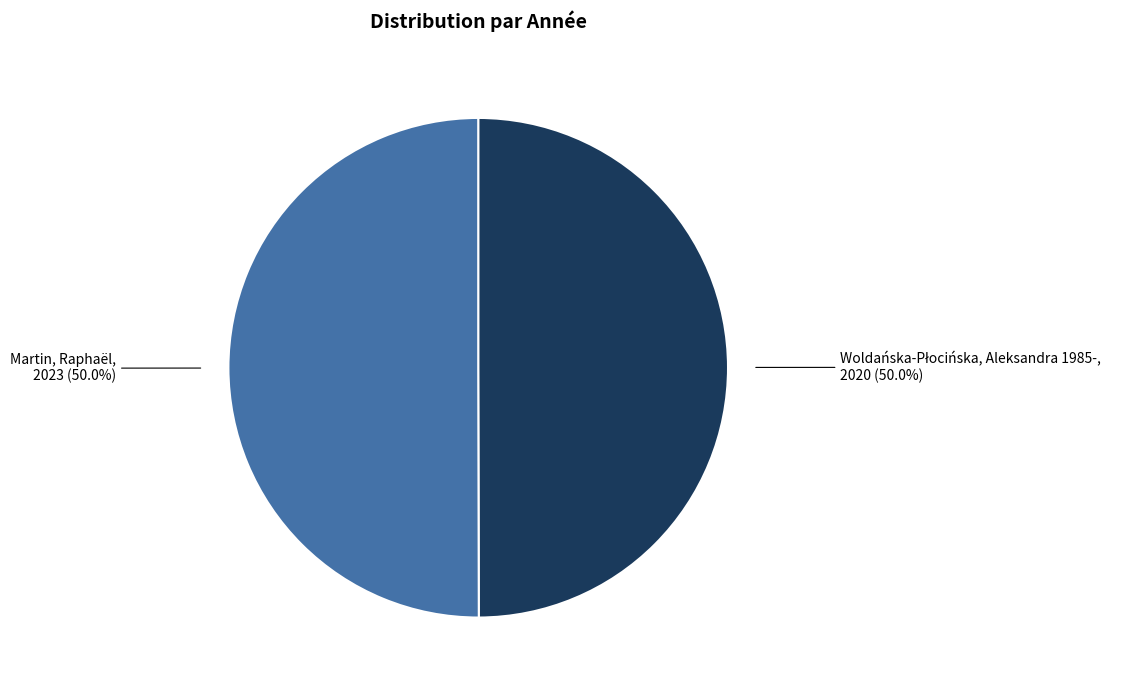

How many slices are in this pie chart?

2